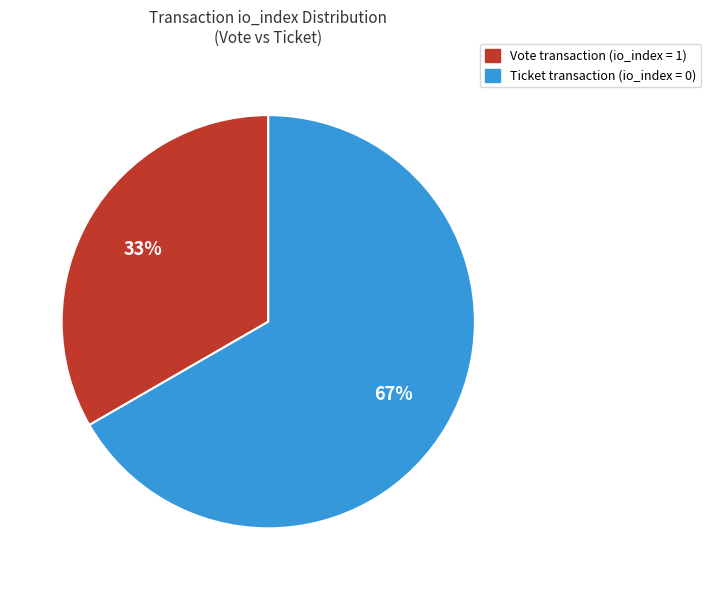

To the nearest percent, what is the average slice percentage?

50%